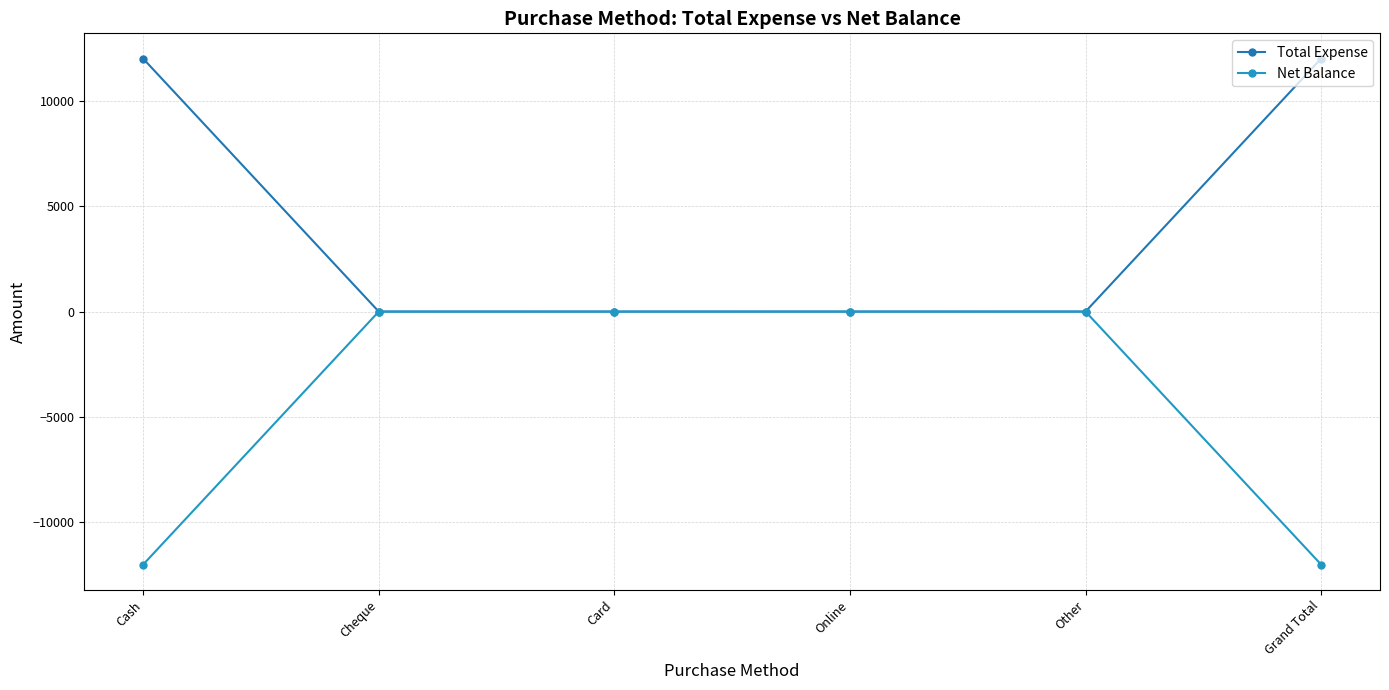

True or false: Net Balance has more than 1 points higher than both neighbors.

False